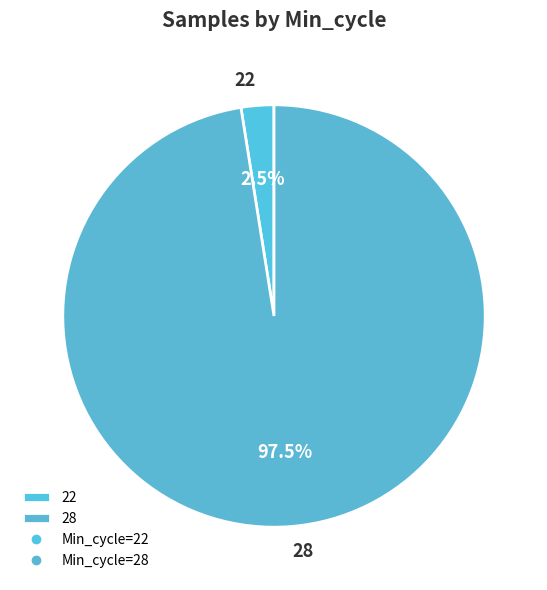

Between 28 and 22, which is larger?

28